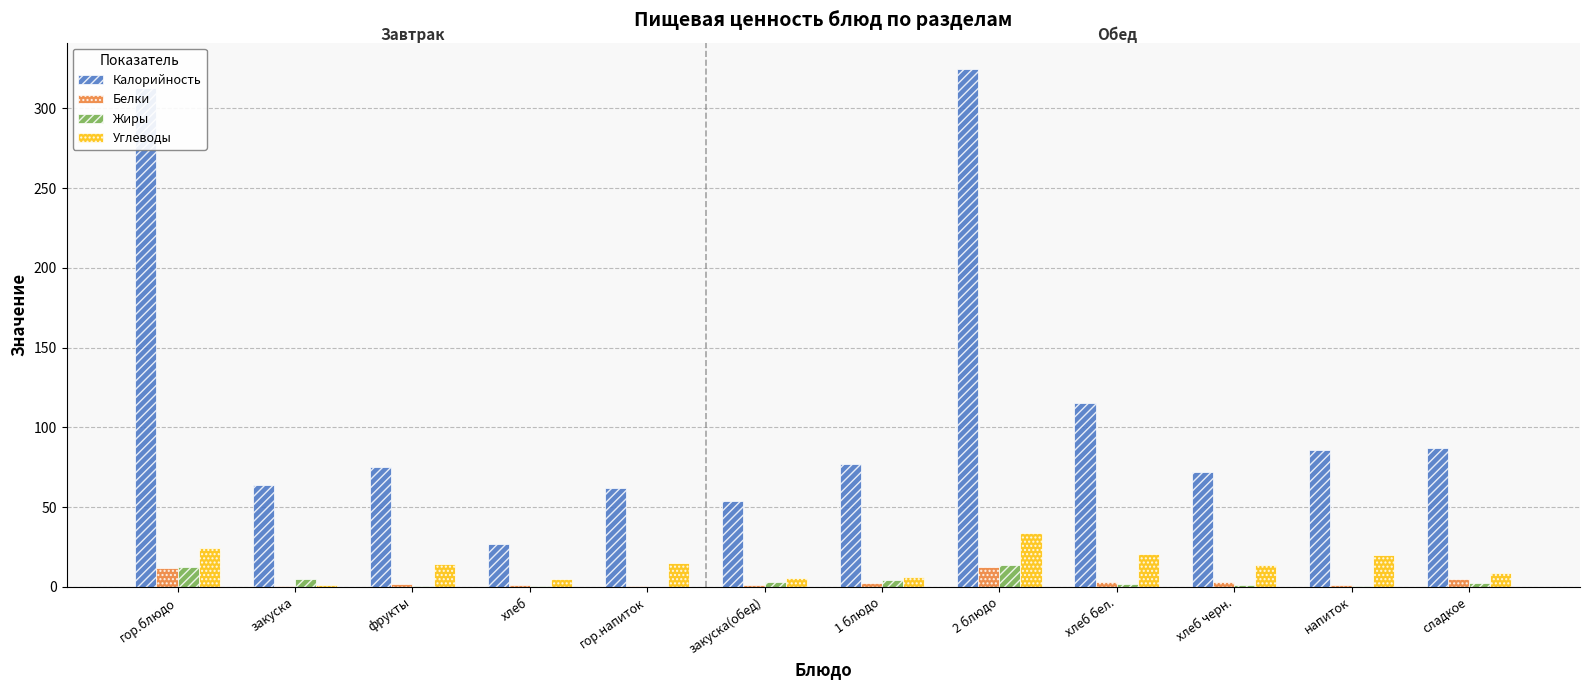

How many data points does each series have?

12